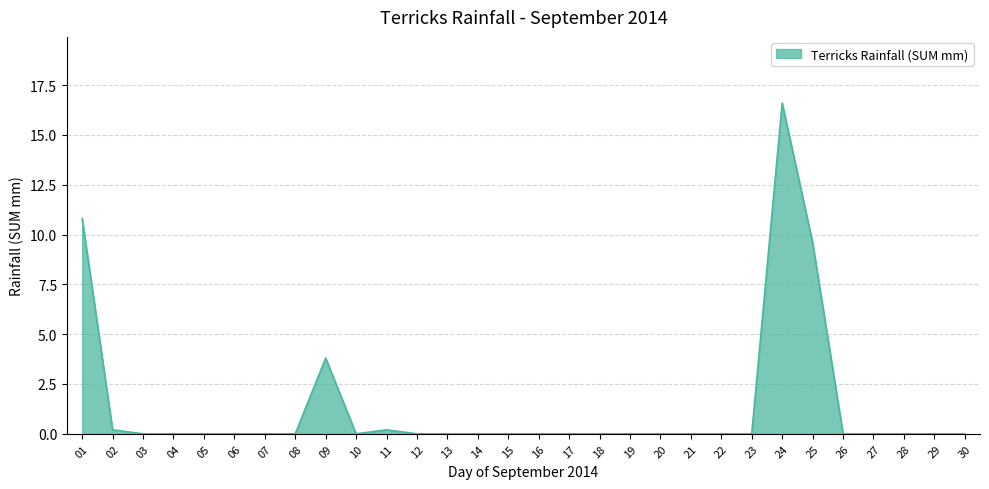

Which category has the highest value across all series?

24